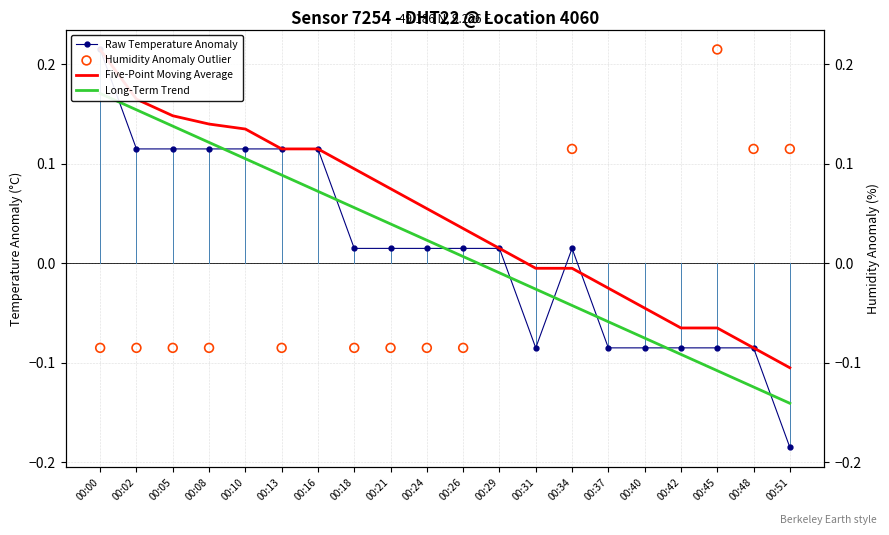

Between 00:45 and 00:26, which is larger?

00:26